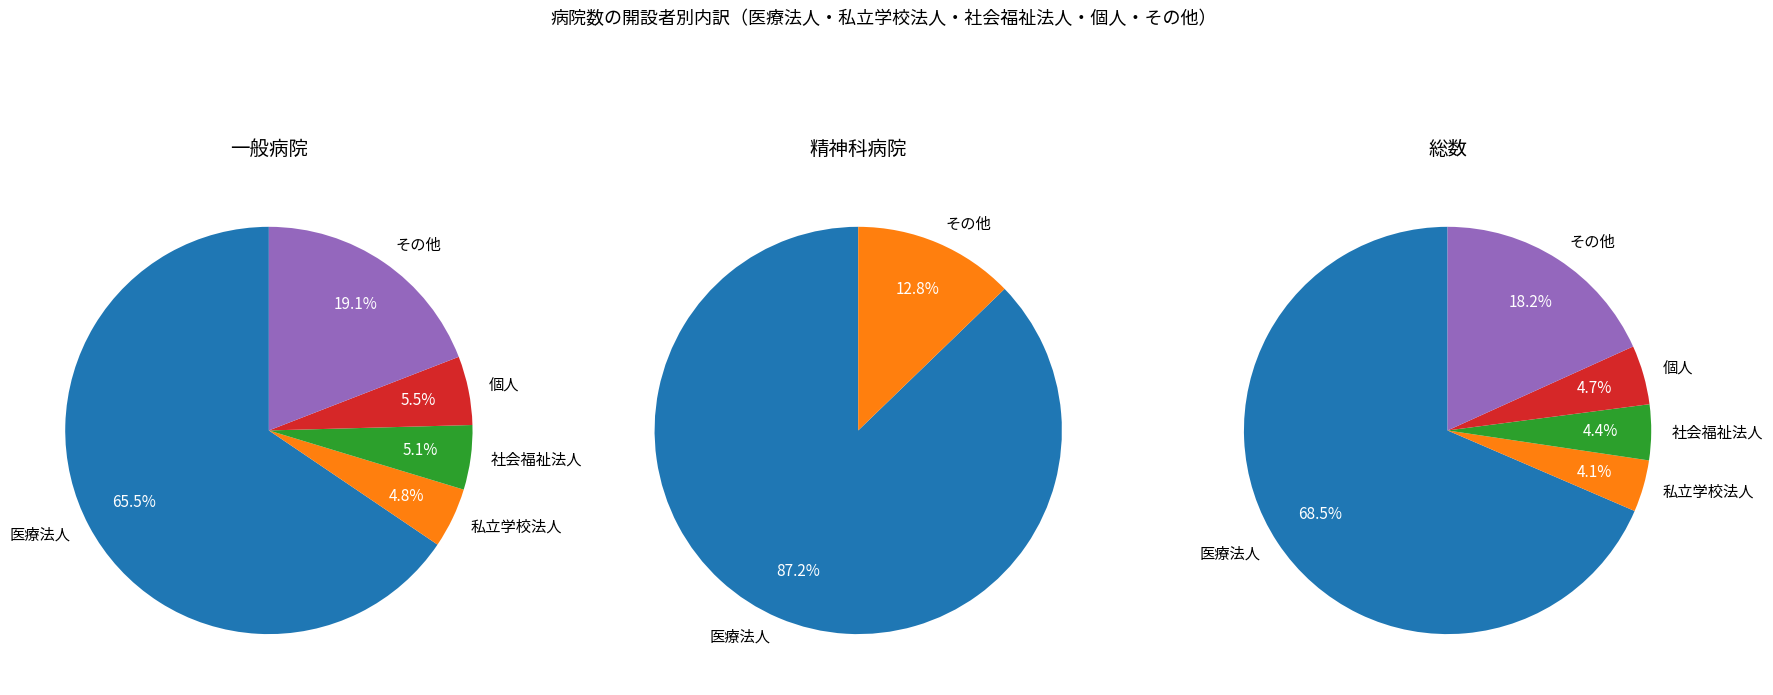

How many slices are in this pie chart?

5